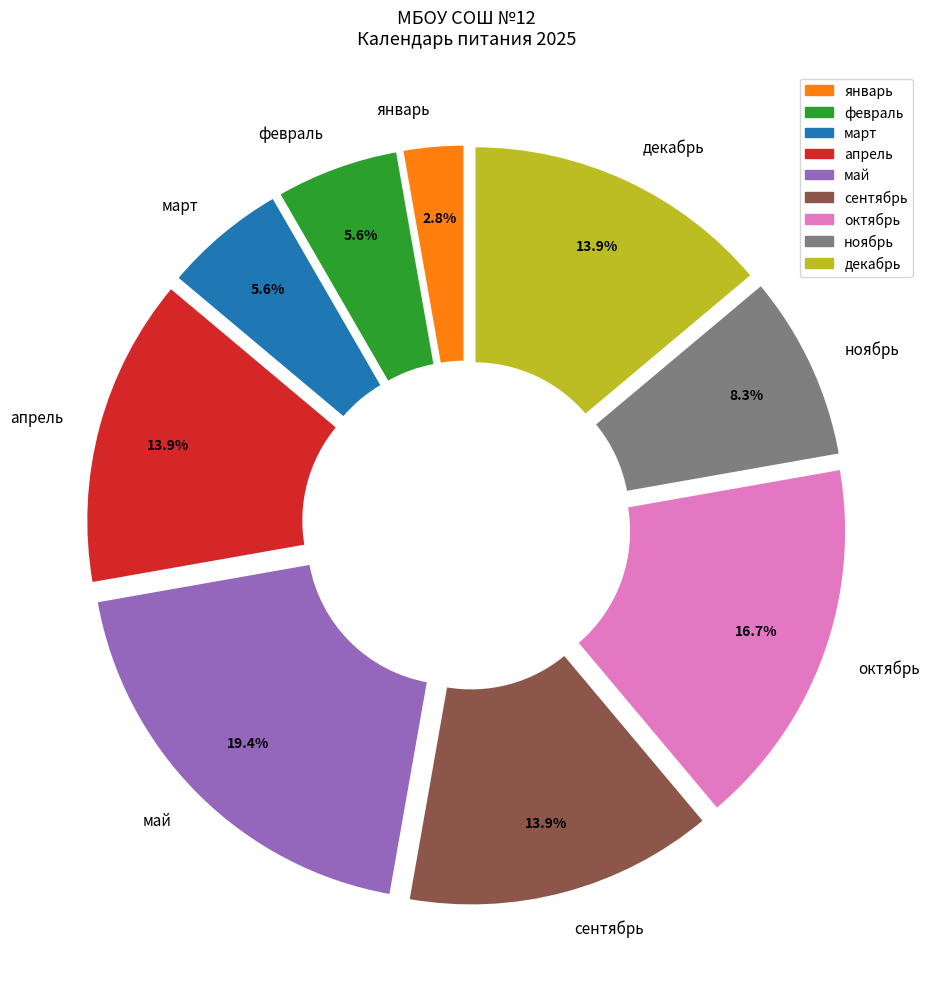

To the nearest percent, what portion does ноябрь represent?

8%